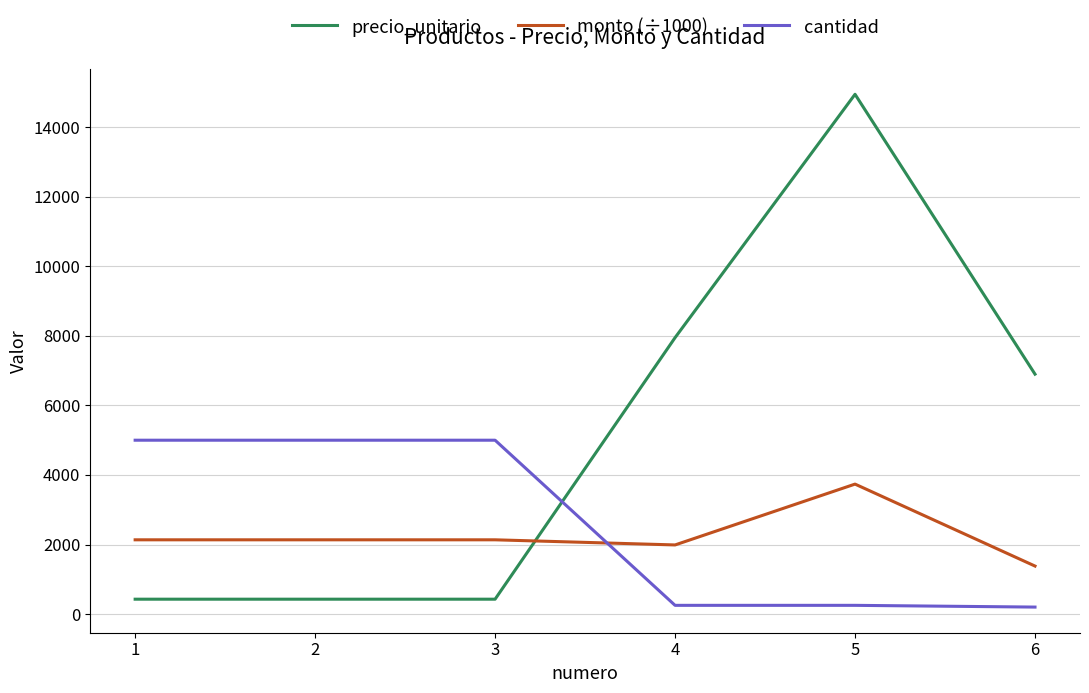

Is the value of cantidad at 4 greater than the value of monto (÷1000) at 6?

No